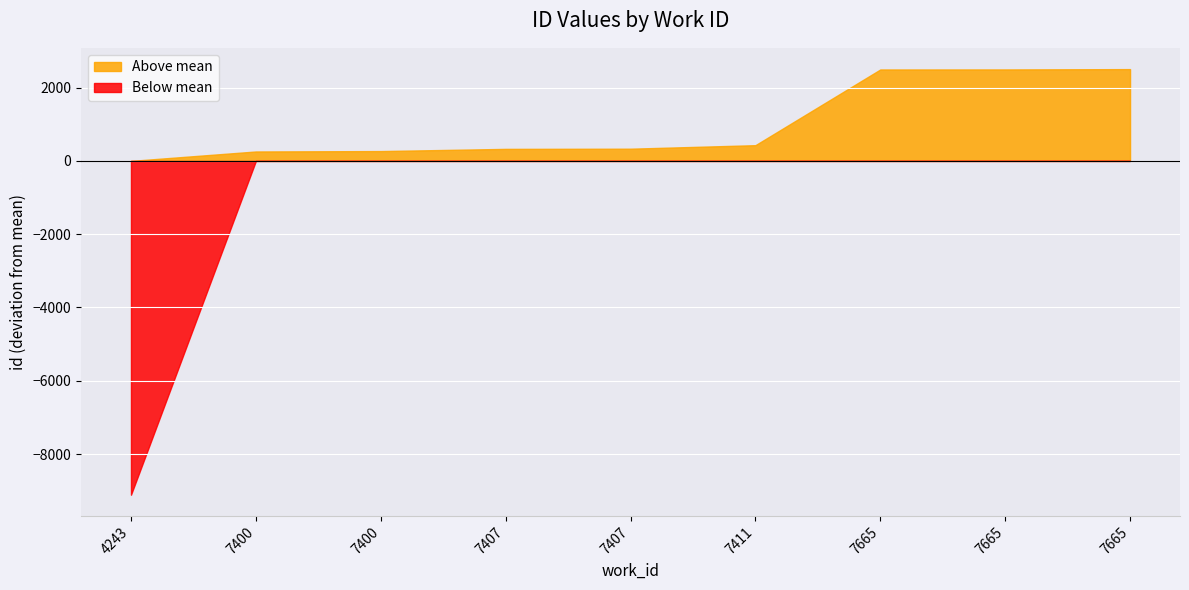

Which category has the highest value across all series?

7665